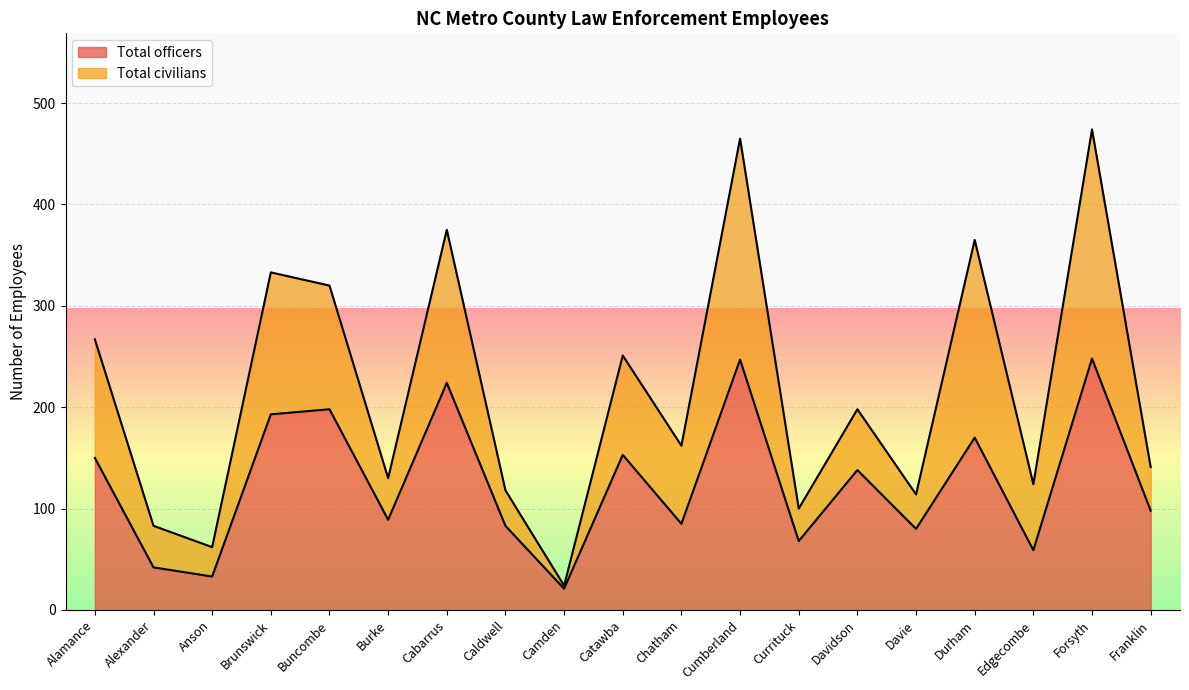

Where is the first local maximum?

Buncombe